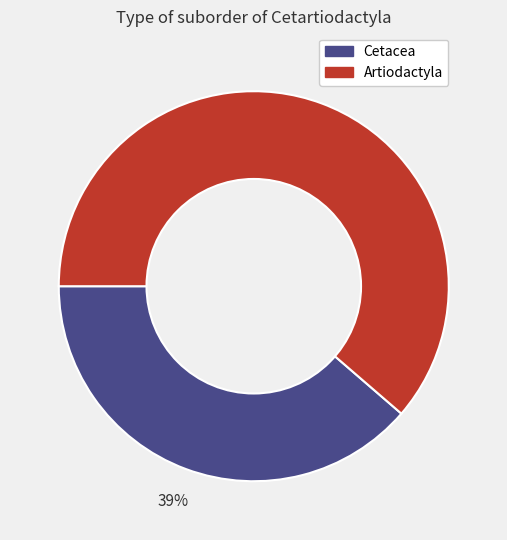

Which category has the biggest portion of the pie?

Artiodactyla